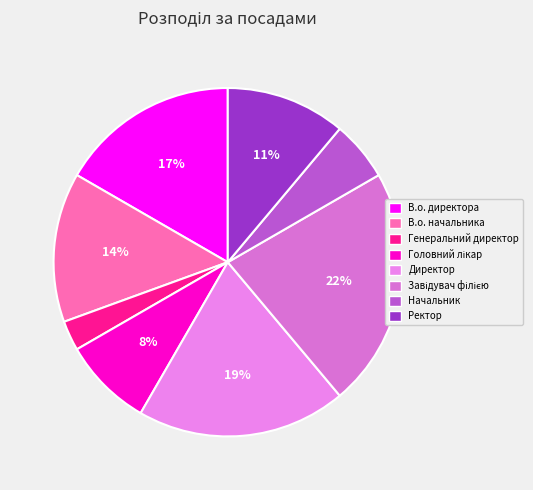

How many segments does this pie chart have?

8